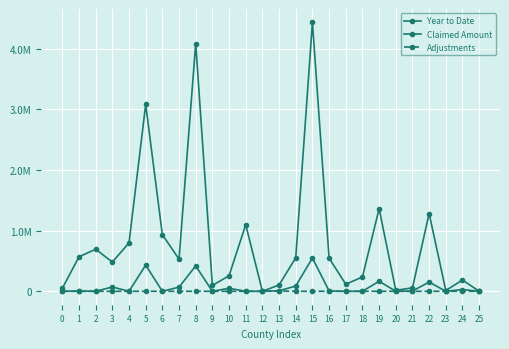

Does the chart display data point markers on the line(s)?

Yes